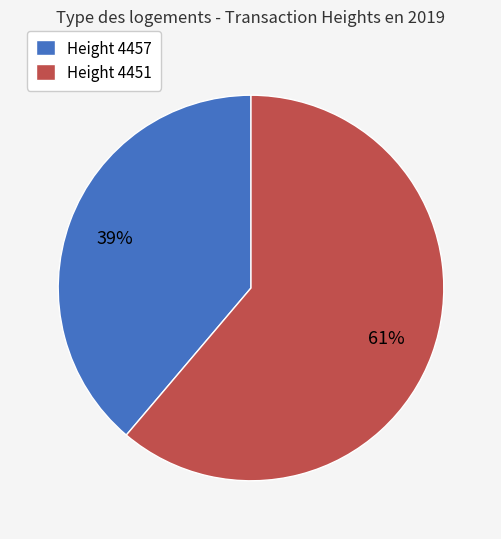

The Height 4457 slice represents 39% of the pie. True or false?

True